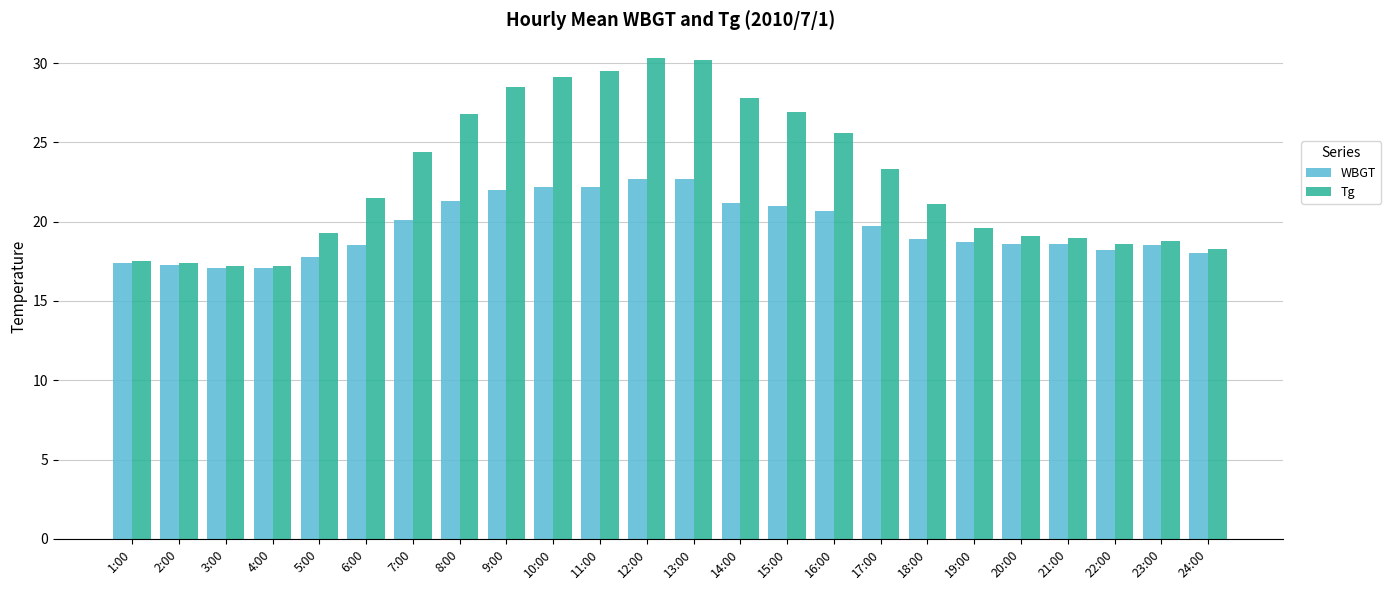

What is the sum of the WBGT values at 9:00 and 6:00?

40.5